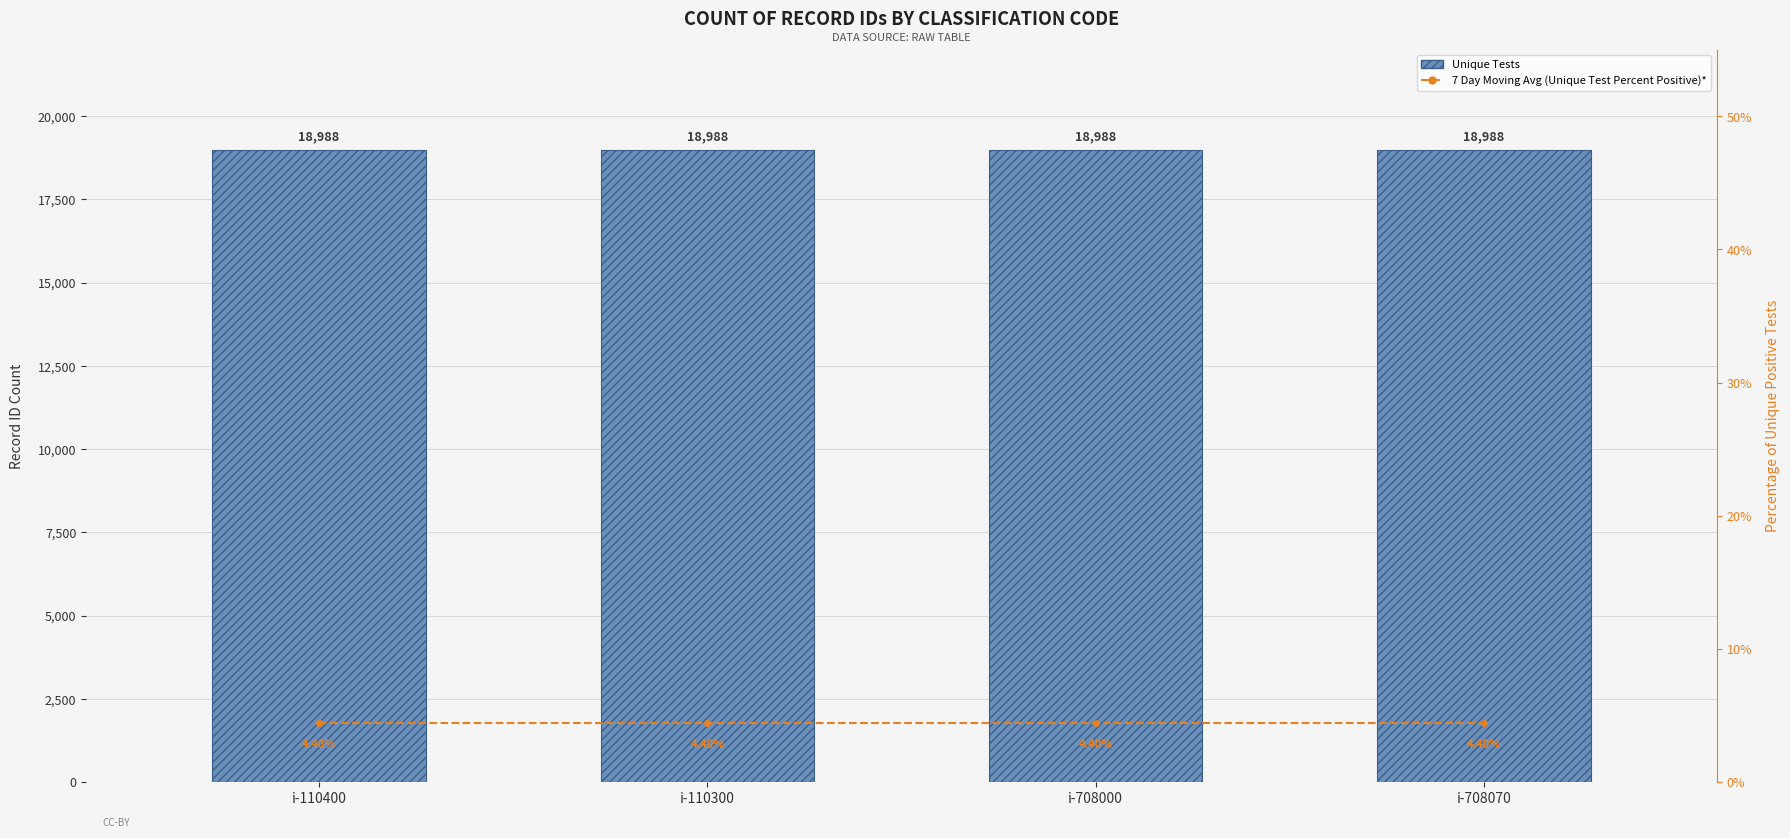

Rank the categories by Unique Tests value from highest to lowest.

i-110400, i-110300, i-708000, i-708070